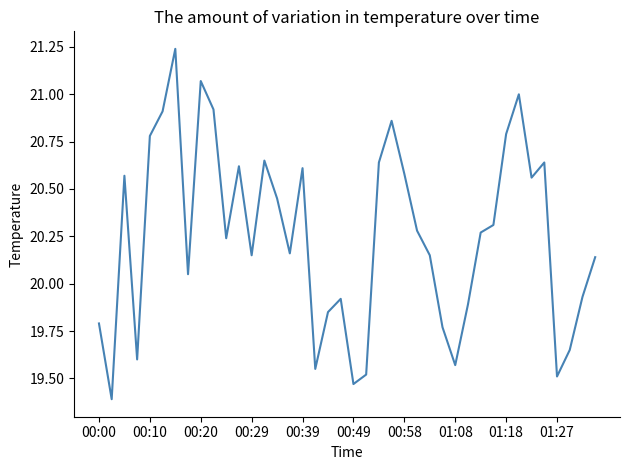

How many distinct data groups are displayed?

1